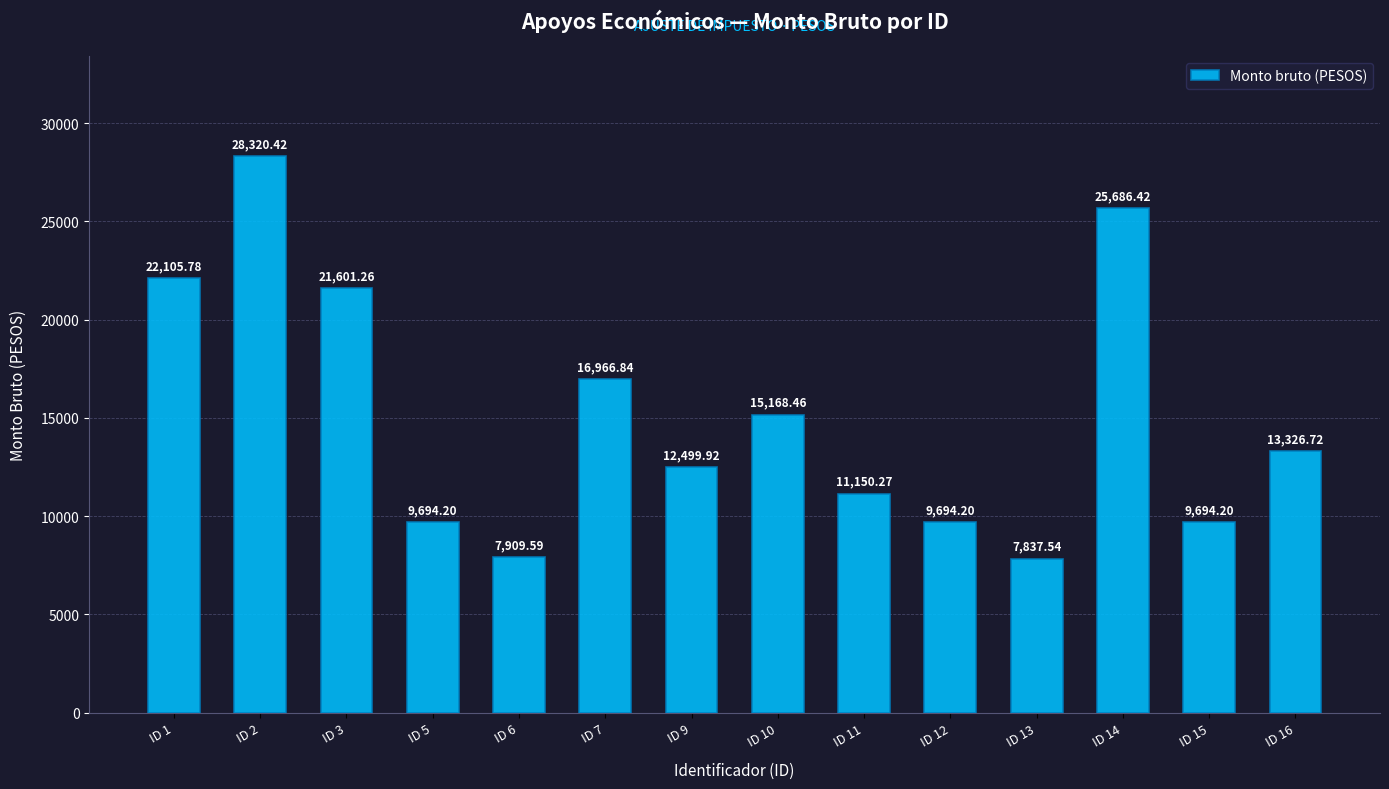

Reading left to right, list all the values displayed in this chart.

22105.8	28320.4	21601.3	9694.2	7909.6	16966.8	12499.9	15168.5	11150.3	9694.2	7837.5	25686.4	9694.2	13326.7